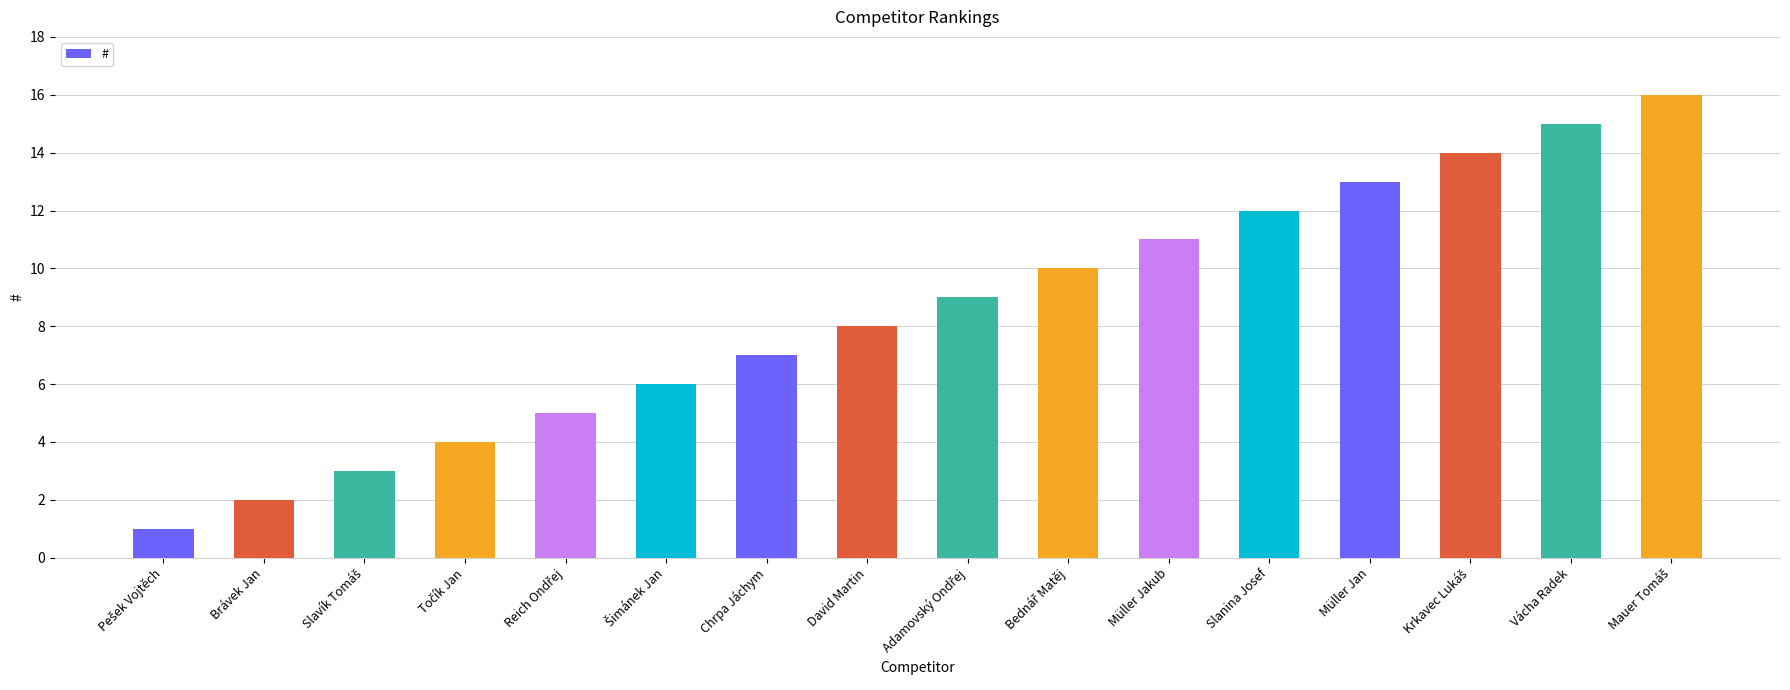

True or false: the data shows 8 at David Martin.

True